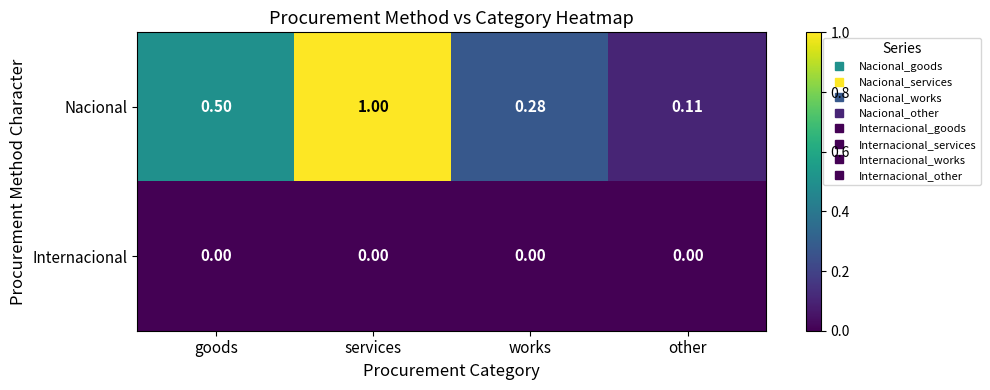

Which series changed the most between services and other?

Nacional